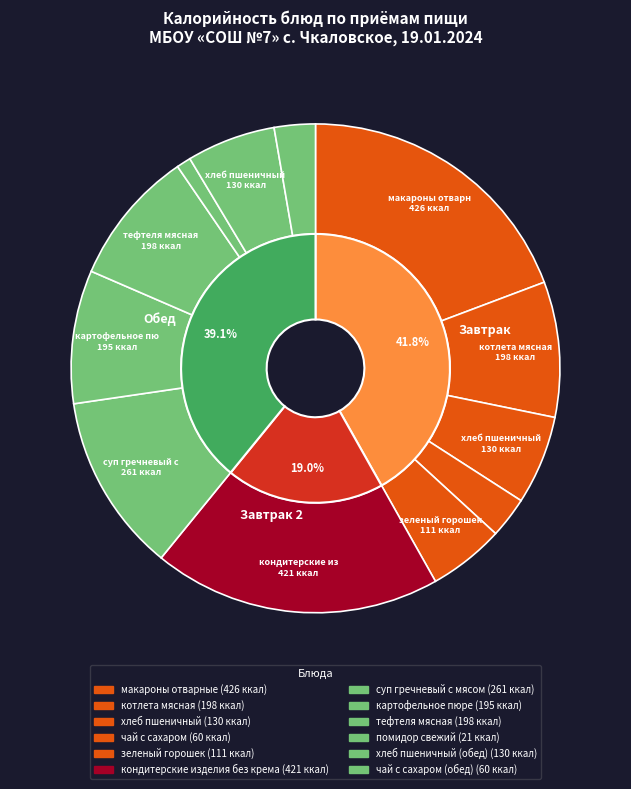

Count the number of slices in the pie.

12